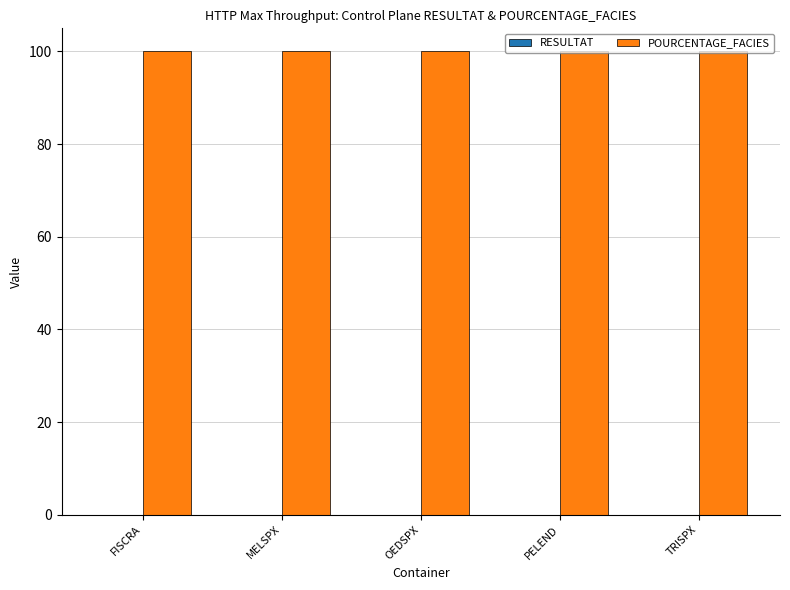

Is it true that POURCENTAGE_FACIES equals 25.2 at OEDSPX?

False